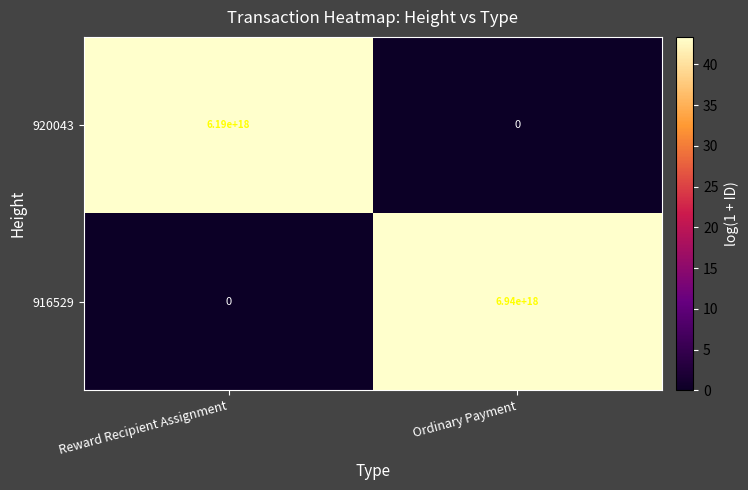

At which category is the sum across all series the highest?

Ordinary Payment